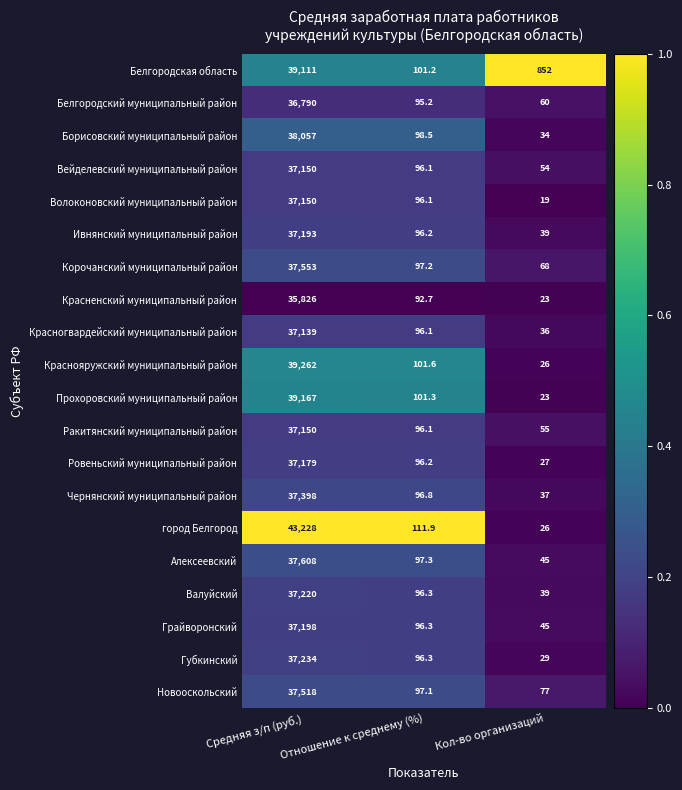

What is the total value across all series at Отношение к среднему (%)?

1956.5